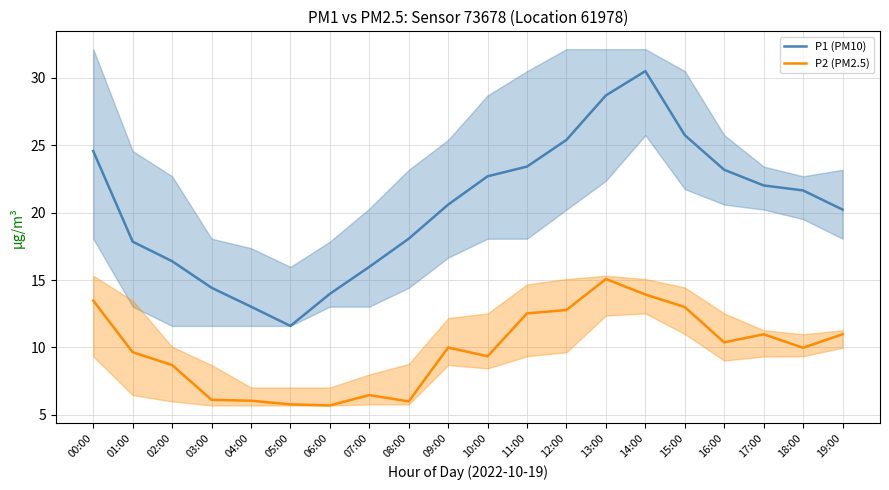

The P1 (PM10) series shows 19.9 at 05:00. True or false?

False